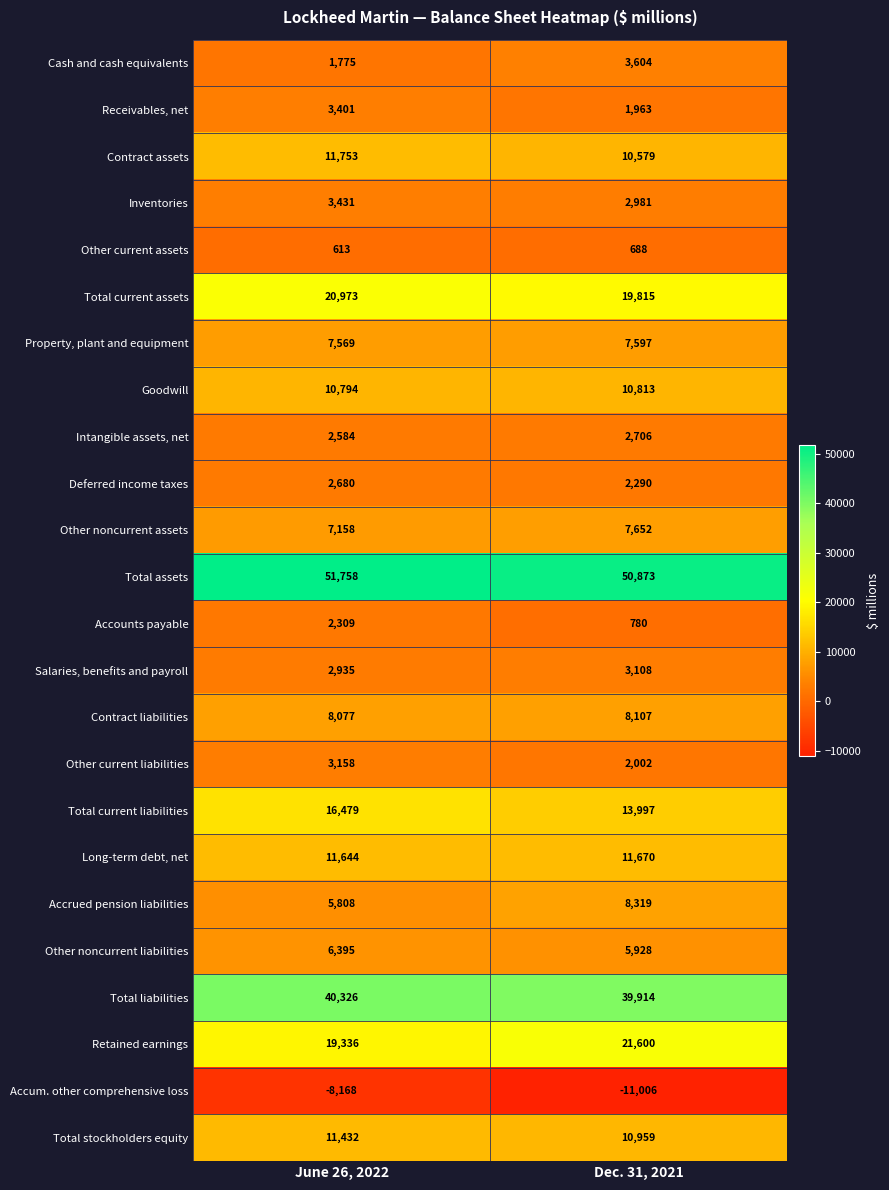

What is the difference between the Long-term debt, net values at Dec. 31, 2021 and June 26, 2022?

26